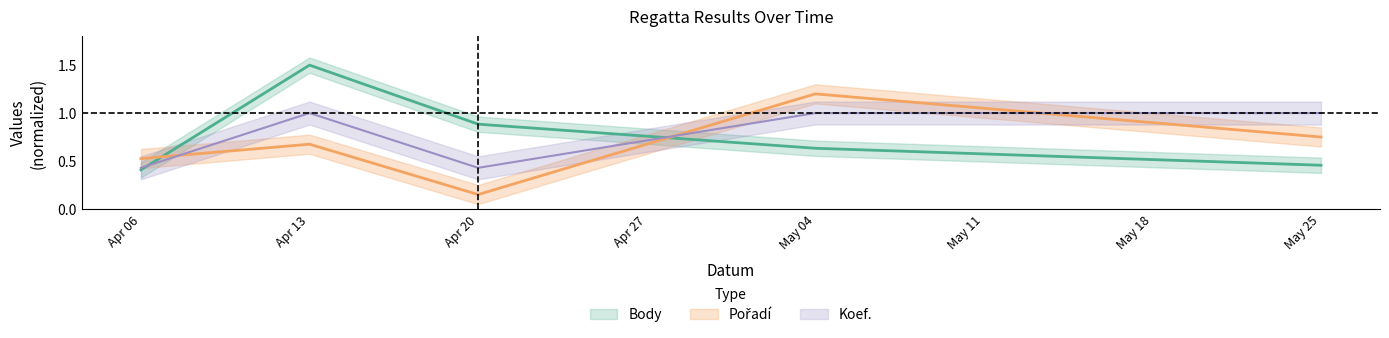

What is the difference between the maximum and second lowest values in the Body series?

1.0